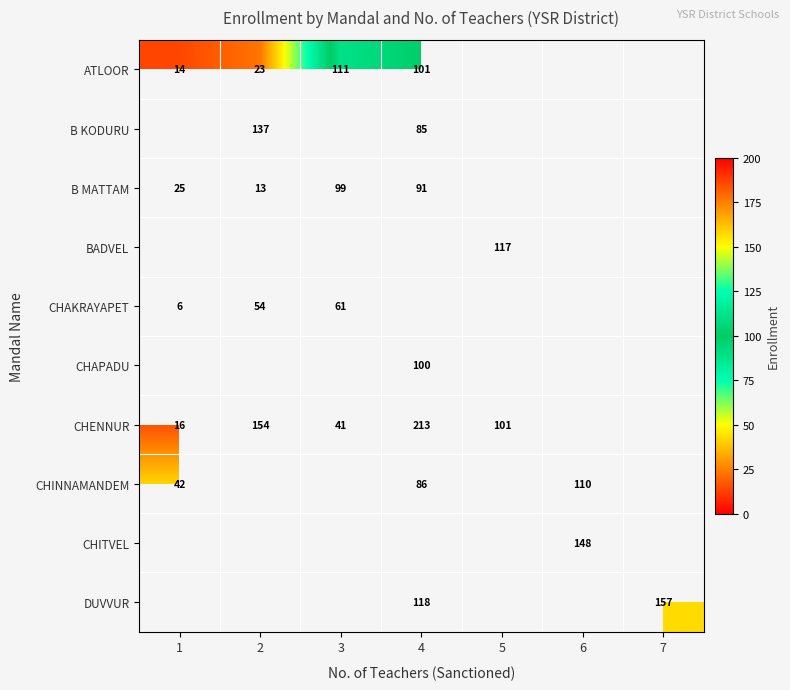

The value of CHINNAMANDEM at 4 is 122. True or false?

False